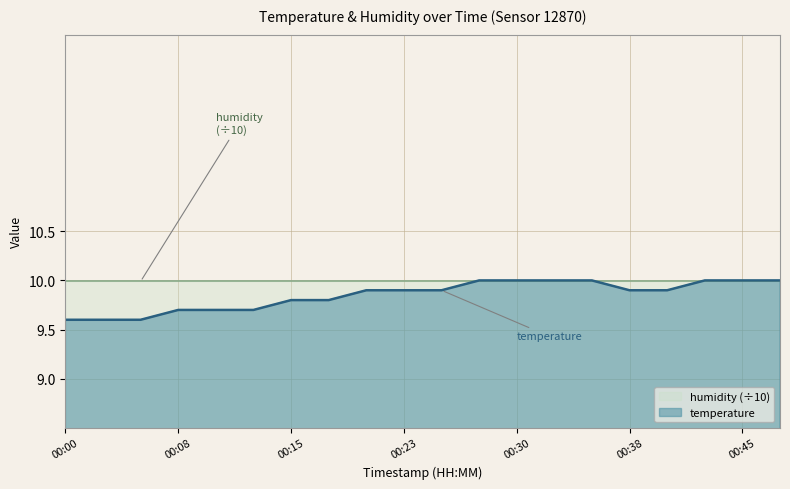

The chart shows a value of 10.0 at 00:30. True or false?

True